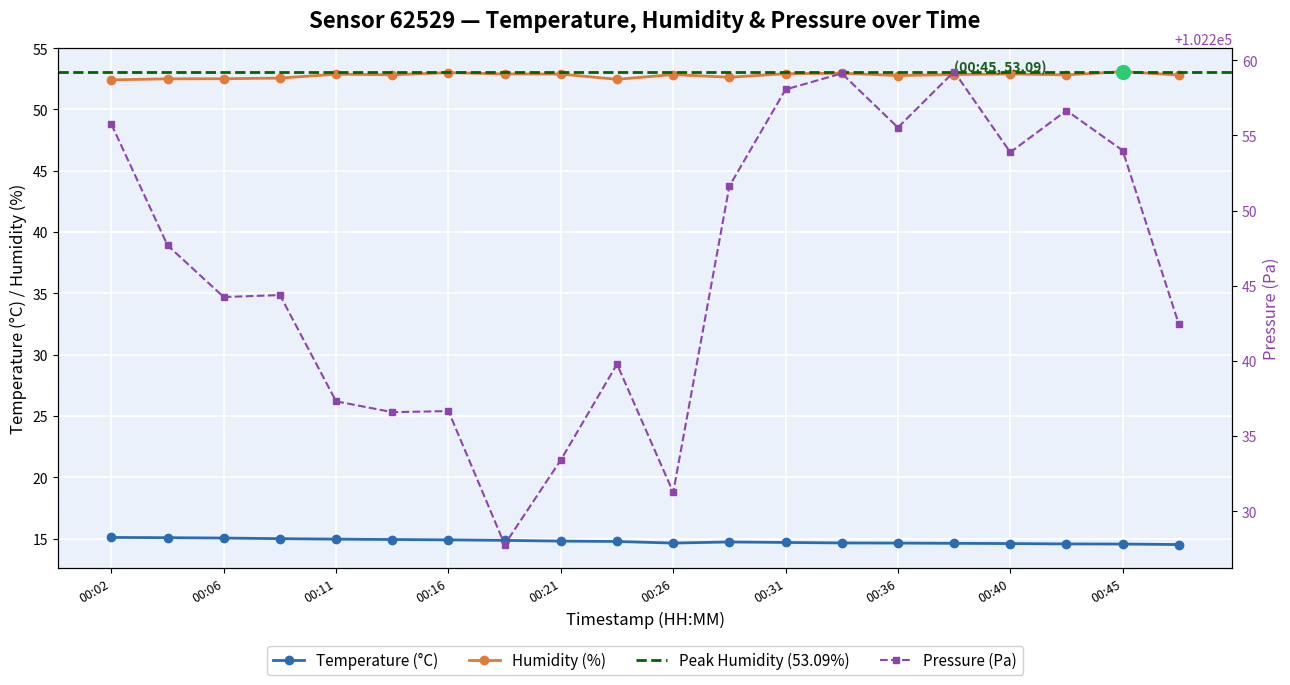

What is the difference between the maximum and minimum values in the humidity series?

0.7